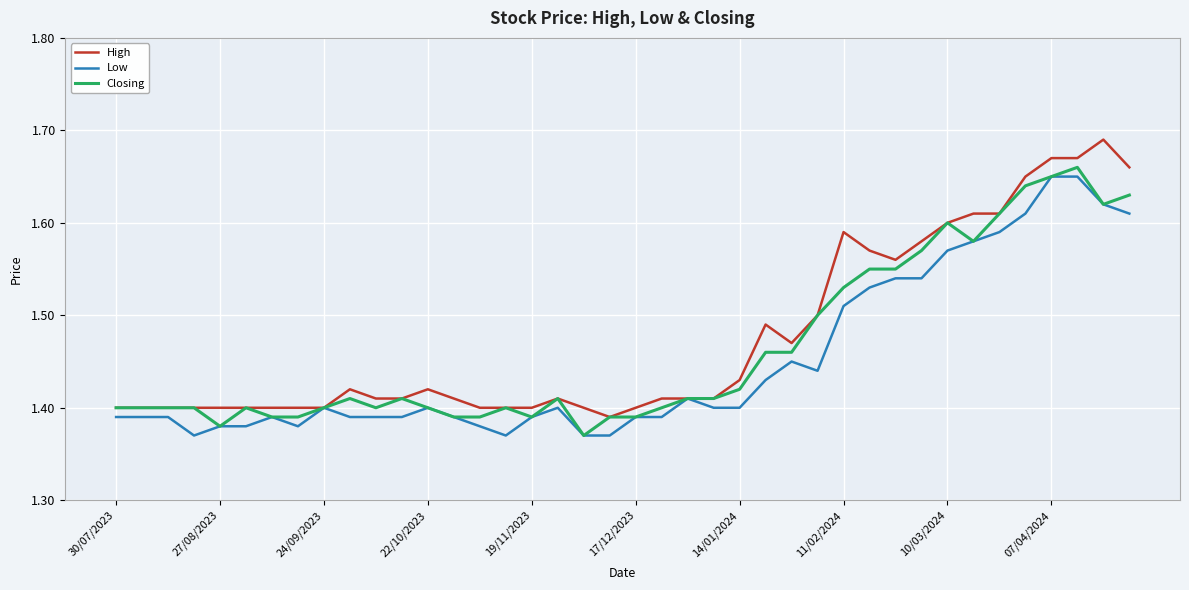

Reading left to right, extract all data points from this chart.

High: 1.4	1.4	1.4	1.4	1.4	1.4	1.4	1.4	1.4	1.4	1.4	1.4	1.4	1.4	1.4	1.4	1.4	1.4	1.4	1.4	1.4	1.4	1.4	1.4	1.4	1.5	1.5	1.5	1.6	1.6	1.6	1.6	1.6	1.6	1.6	1.6	1.7	1.7	1.7	1.7
Low: 1.4	1.4	1.4	1.4	1.4	1.4	1.4	1.4	1.4	1.4	1.4	1.4	1.4	1.4	1.4	1.4	1.4	1.4	1.4	1.4	1.4	1.4	1.4	1.4	1.4	1.4	1.4	1.4	1.5	1.5	1.5	1.5	1.6	1.6	1.6	1.6	1.6	1.6	1.6	1.6
Closing: 1.4	1.4	1.4	1.4	1.4	1.4	1.4	1.4	1.4	1.4	1.4	1.4	1.4	1.4	1.4	1.4	1.4	1.4	1.4	1.4	1.4	1.4	1.4	1.4	1.4	1.5	1.5	1.5	1.5	1.6	1.6	1.6	1.6	1.6	1.6	1.6	1.6	1.7	1.6	1.6